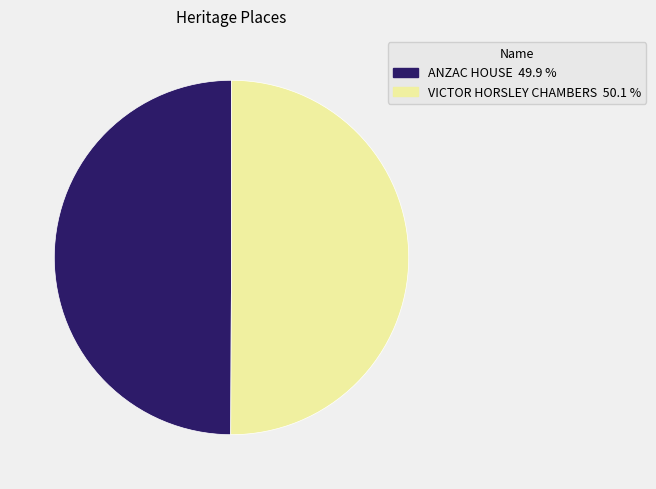

Do VICTOR HORSLEY CHAMBERS and ANZAC HOUSE together represent more than half of the pie?

Yes